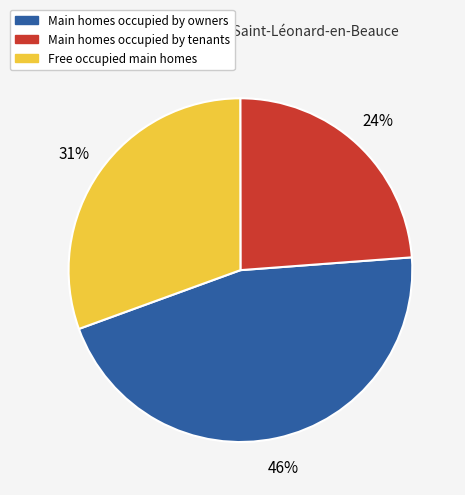

To the nearest percent, what is the average slice percentage?

33%